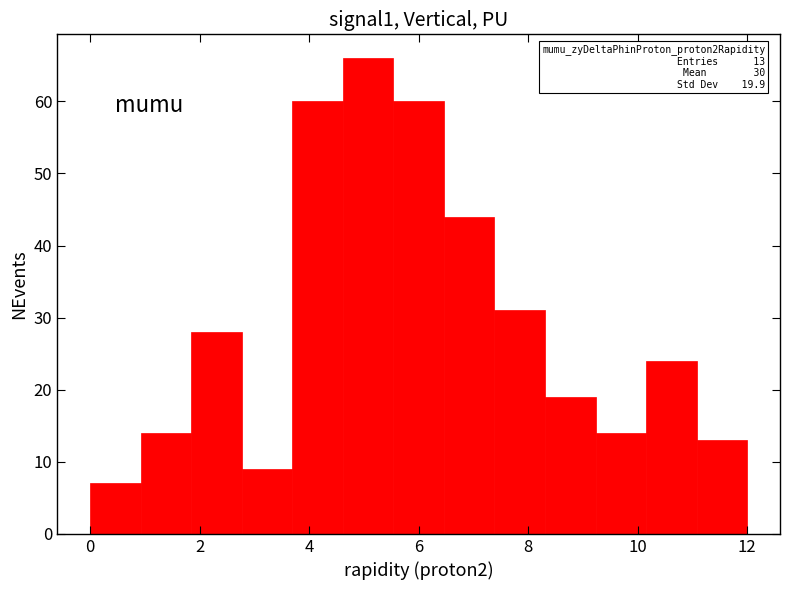

Over which range of the x-axis is the bar tallest?

4.6 to 5.6